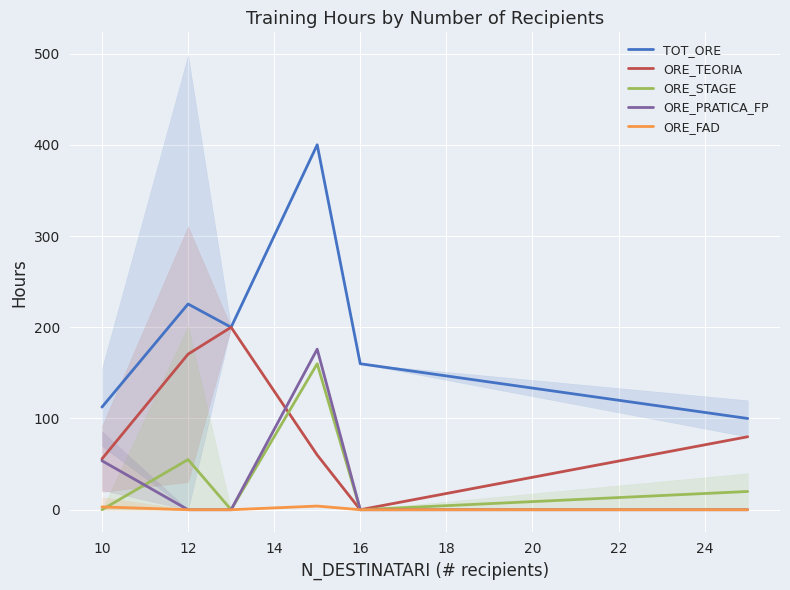

True or false: ORE_FAD and TOT_ORE intersect in this chart.

False